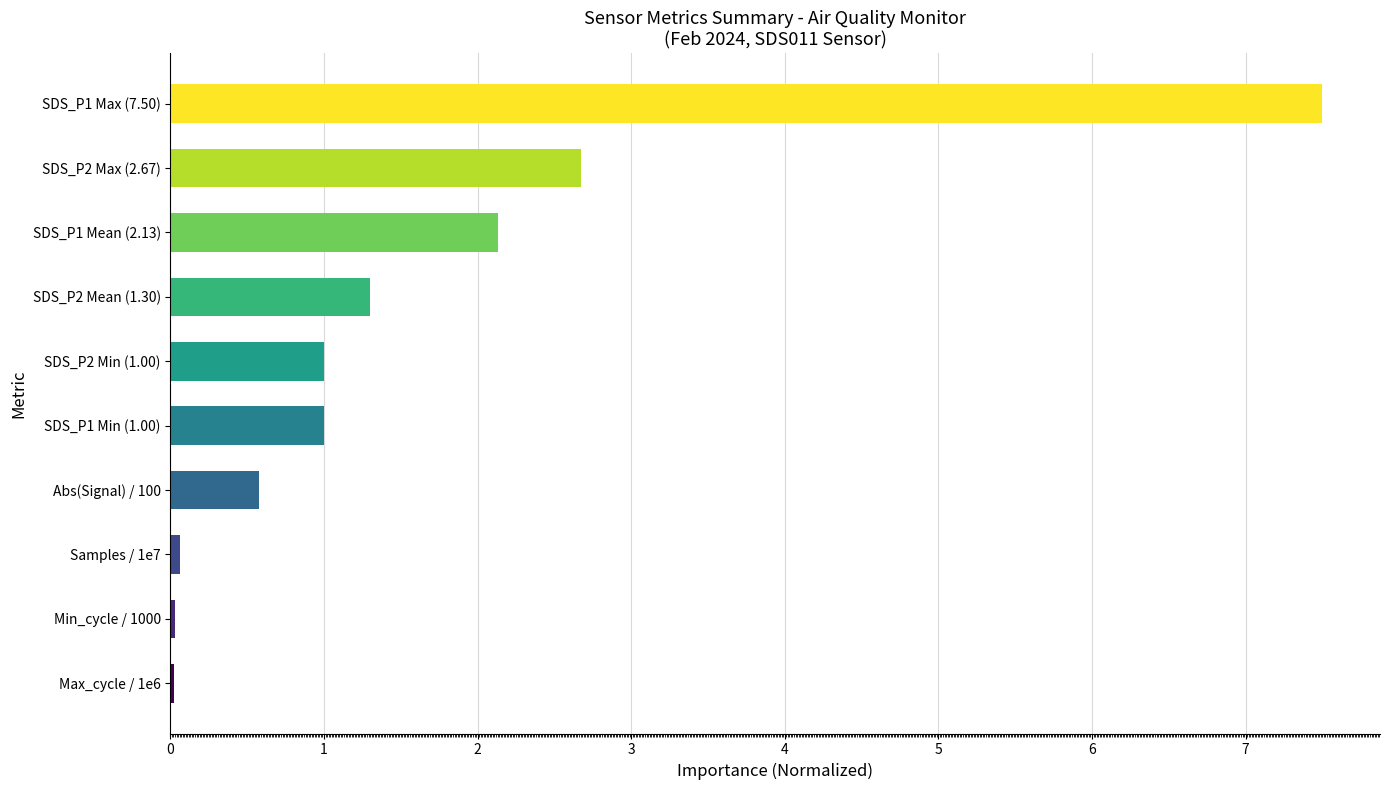

The value at Abs(Signal) / 100 is 0.6. True or false?

True